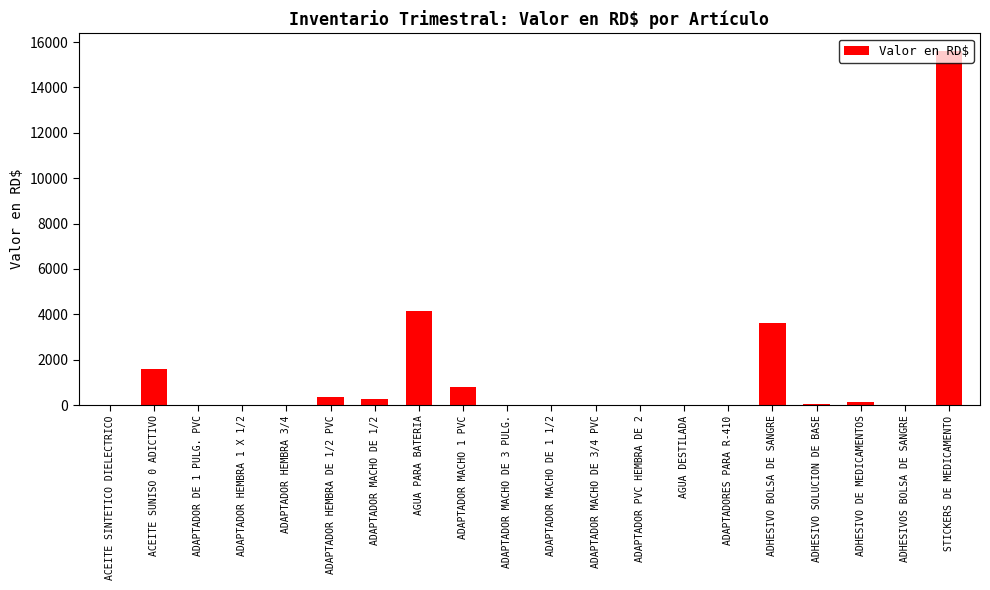

What is the change in value from ADAPTADOR MACHO 1 PVC to ADHESIVOS BOLSA DE SANGRE?

-794.6